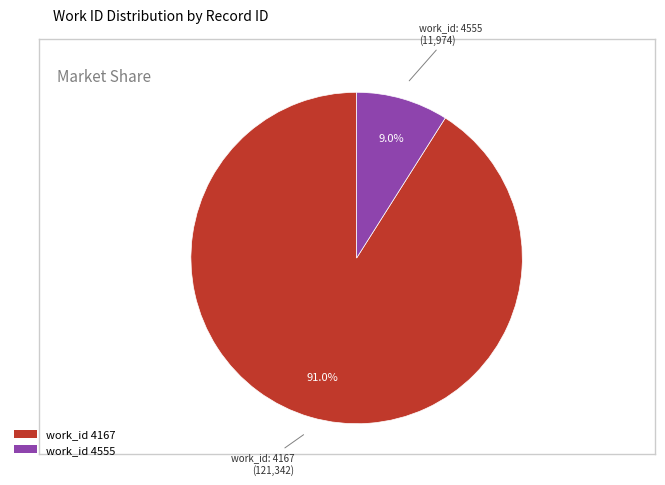

Count the number of slices in the pie.

2